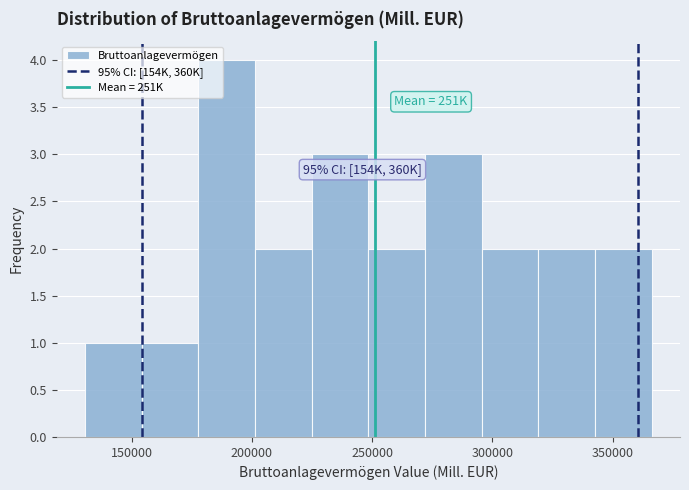

Which range on the x-axis has the tallest bar?

180000 to 200000